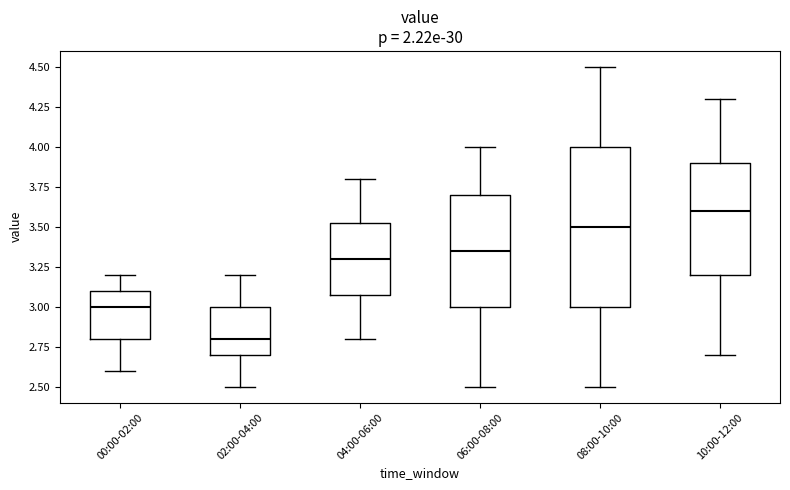

Which box's median line is the highest?

10:00-12:00